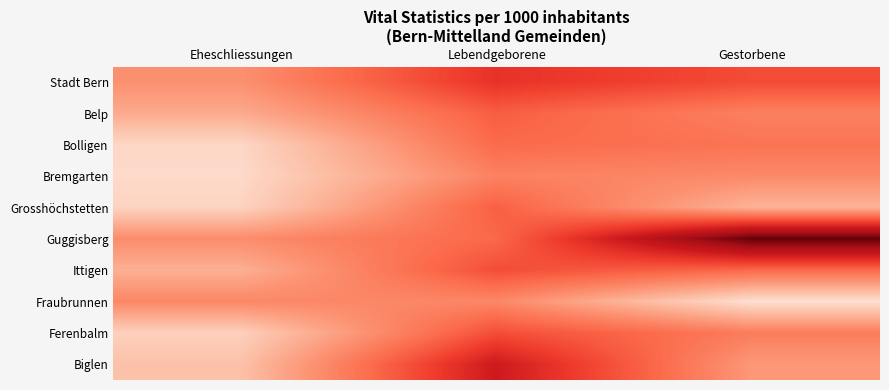

Between Lebendgeborene and Gestorbene, which is larger?

Lebendgeborene